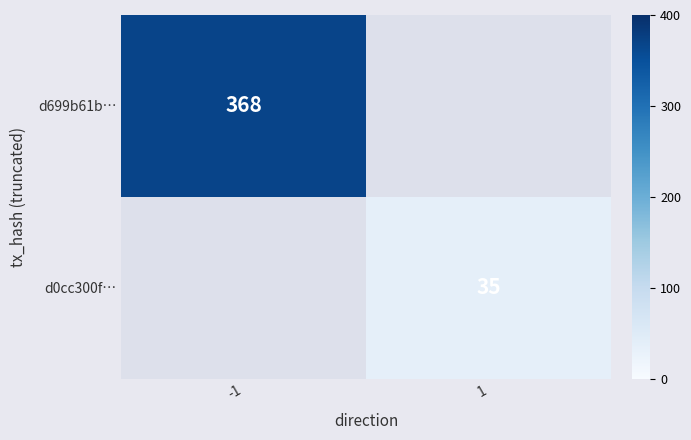

Is it true that d699b61b… equals 368 at -1?

True